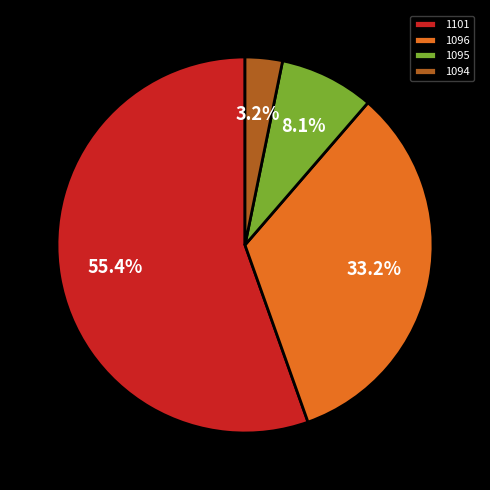

Is there a majority slice in this chart?

Yes